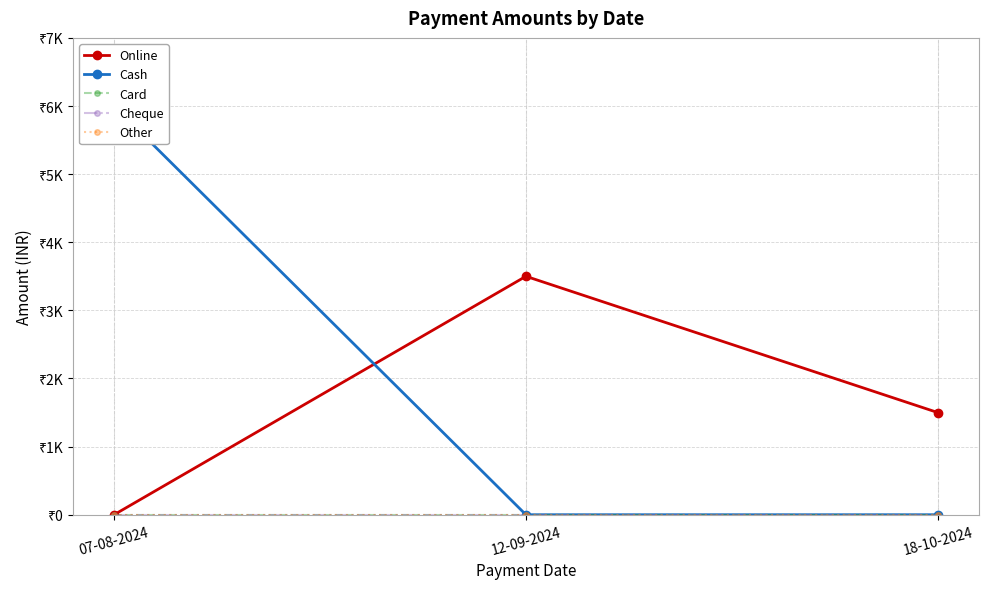

Which series has the widest spread of values?

Cash